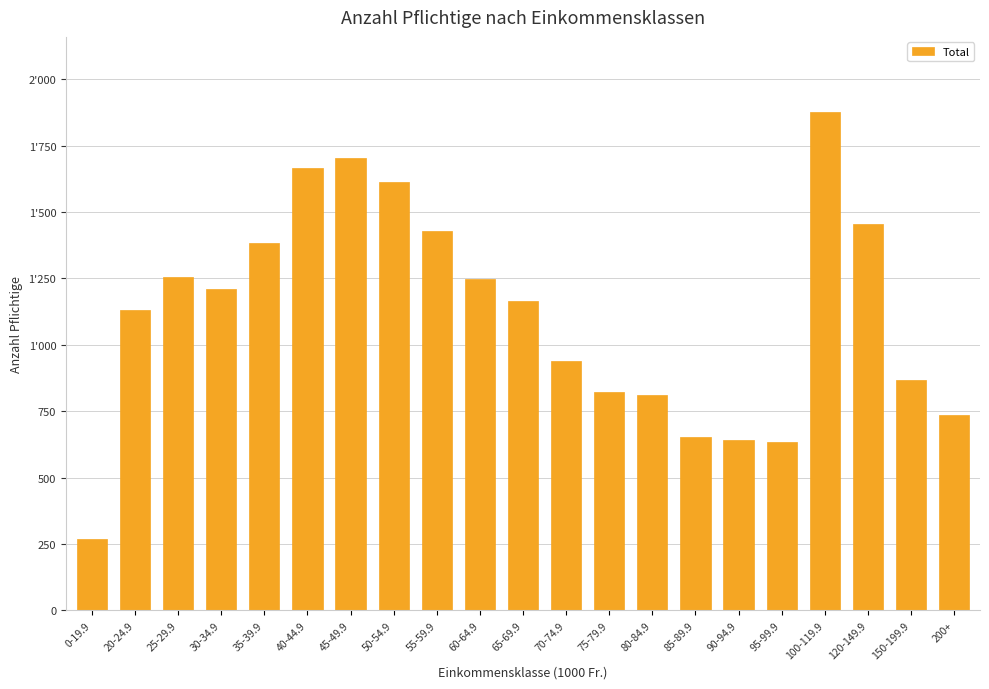

What is the maximum value shown in the chart?

1878